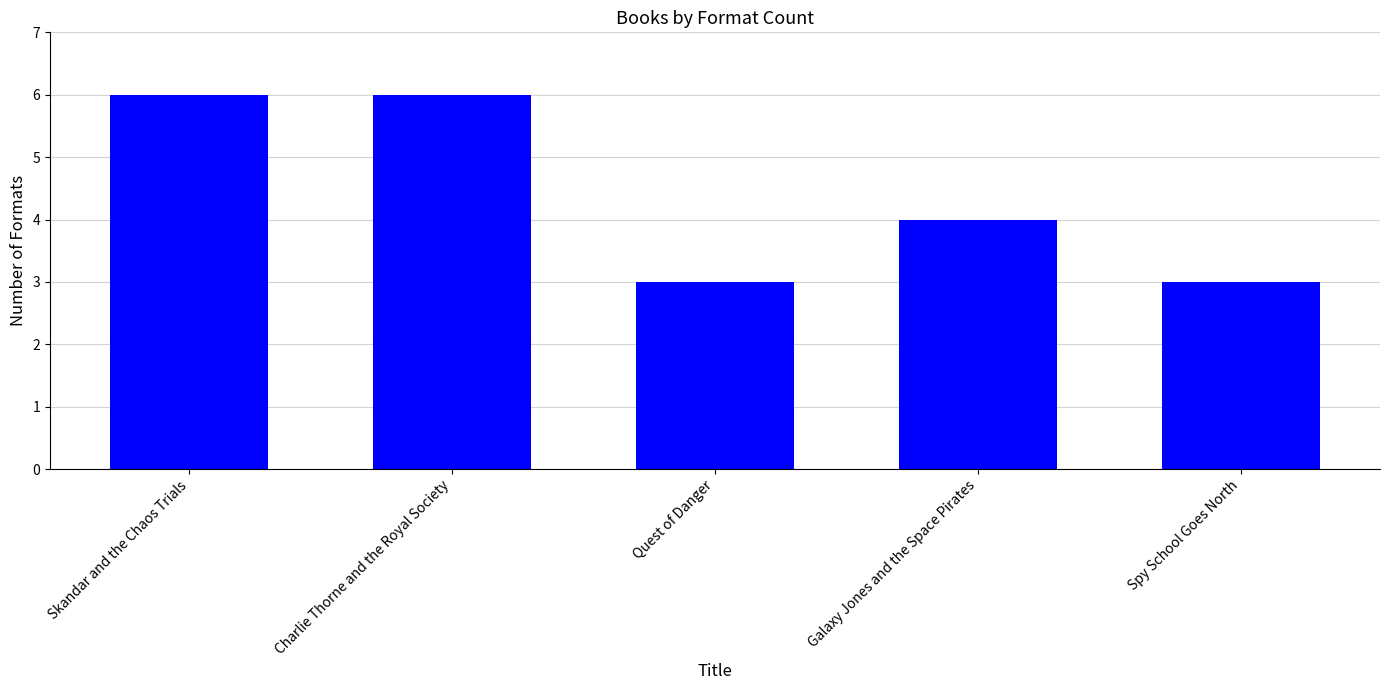

Are the bars horizontal?

No